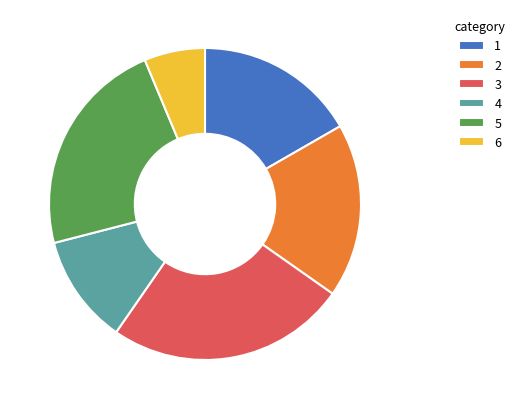

Between 5 and 3, which is larger?

3